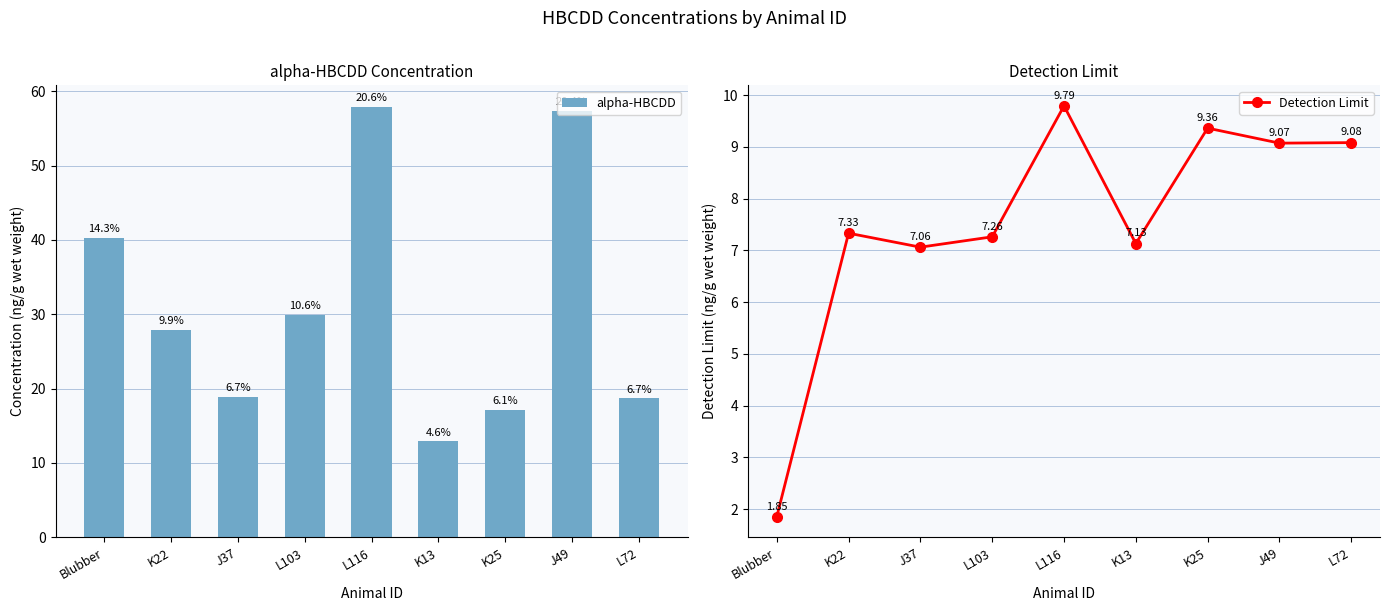

Reading right to left, extract all data points from this chart.

alpha-HBCDD: L72=18.7	J49=57.4	K25=17.1	K13=12.9	L116=57.9	L103=29.9	J37=18.9	K22=27.9	Blubber=40.3
Detection Limit: L72=9.1	J49=9.1	K25=9.4	K13=7.1	L116=9.8	L103=7.3	J37=7.1	K22=7.3	Blubber=1.9